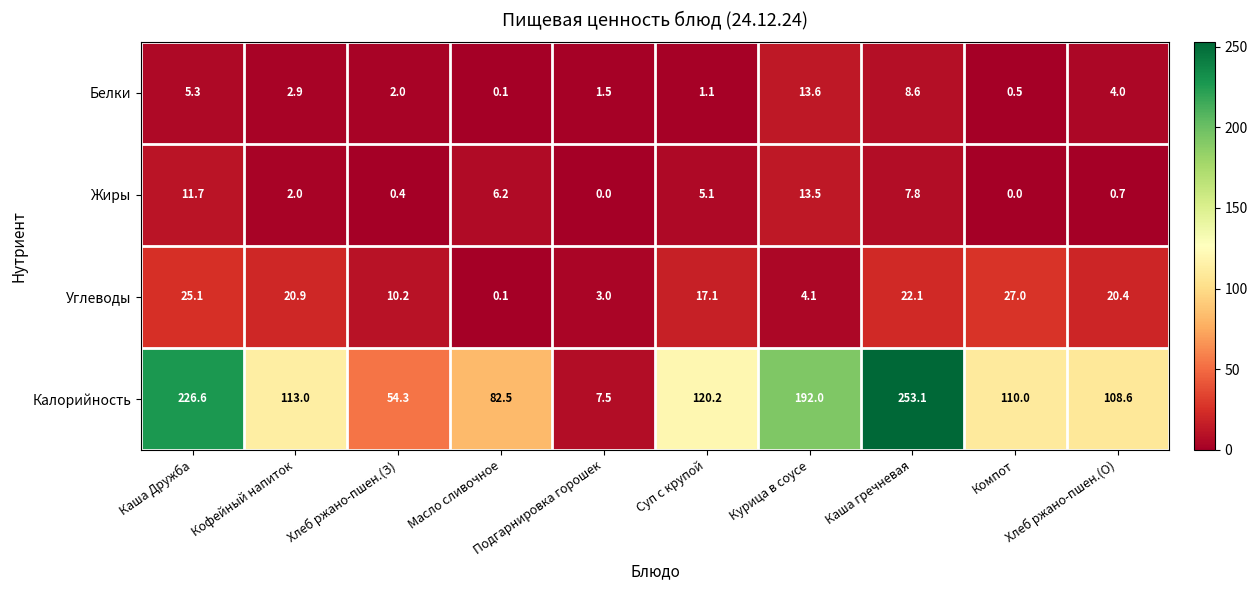

Which series has the largest range (max minus min)?

Калорийность